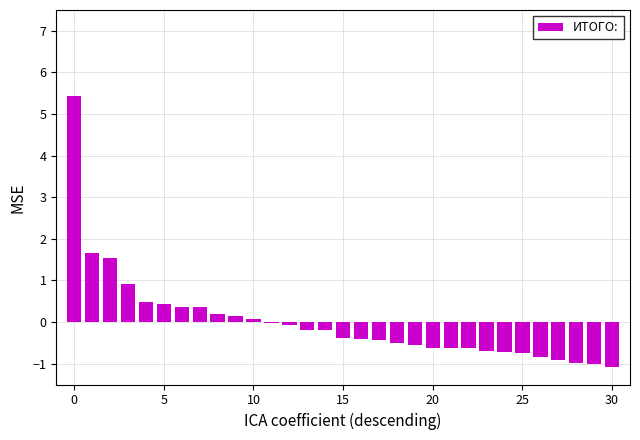

What is the maximum value shown in the chart?

5.4